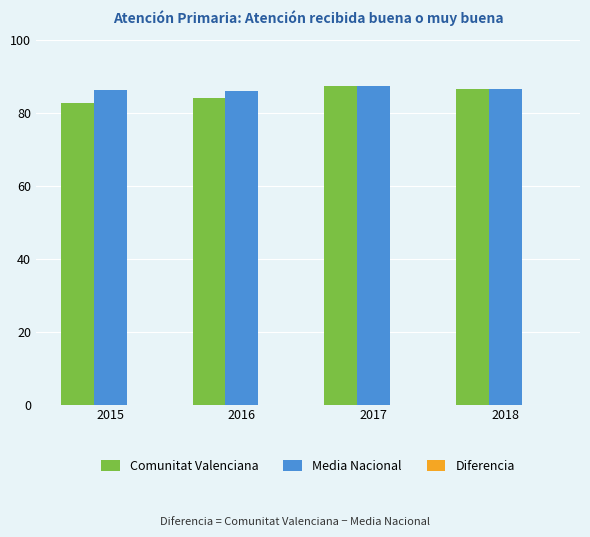

What is the total value across all series at 2018?

172.8